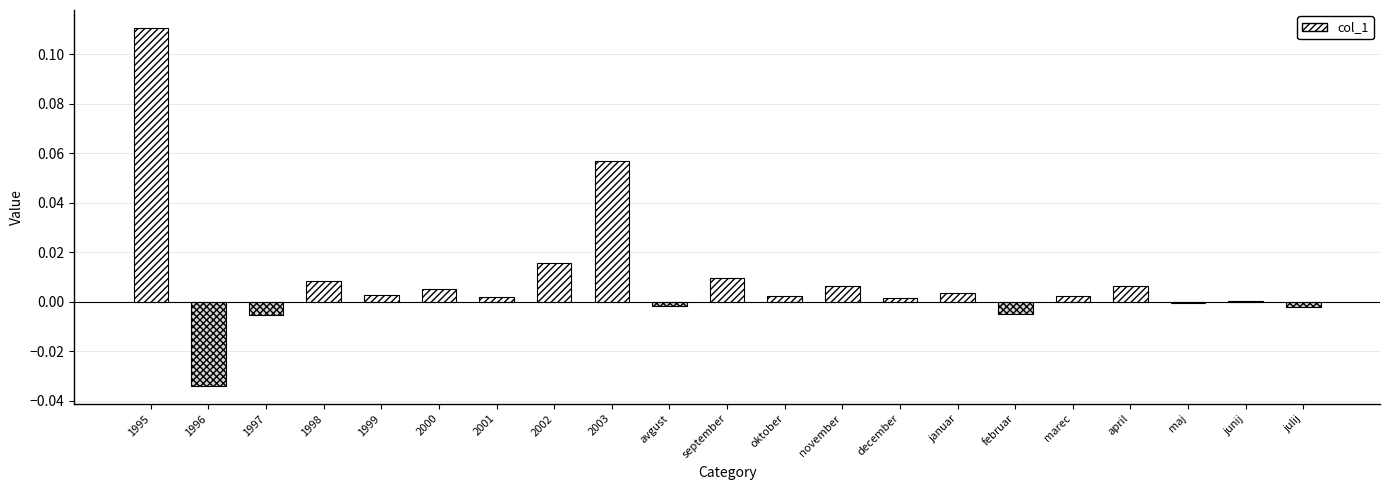

Which category has the highest value across all series?

1995